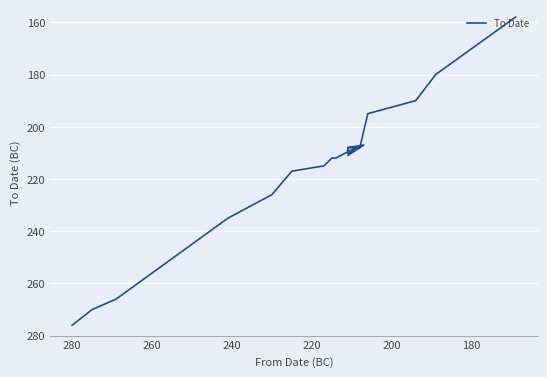

The value at 19 is -277. True or false?

False